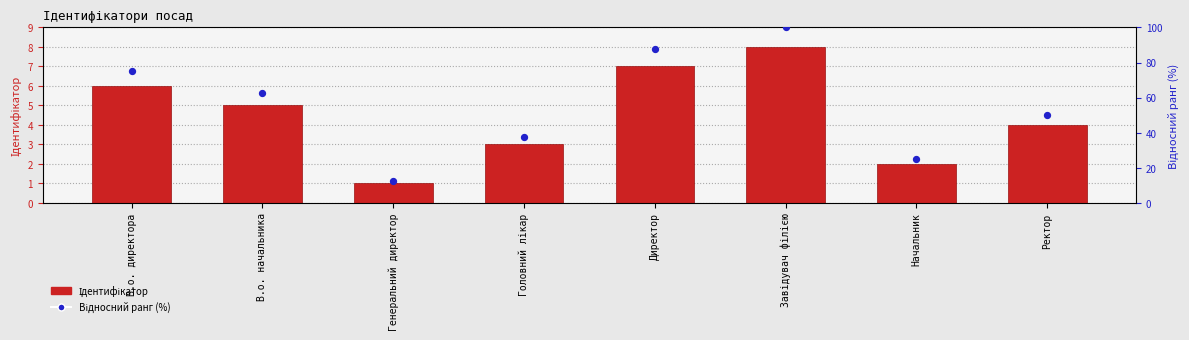

Is the value of Ідентифікатор at Генеральний директор greater than the value of Відносний ранг (%) at Завідувач філією?

No